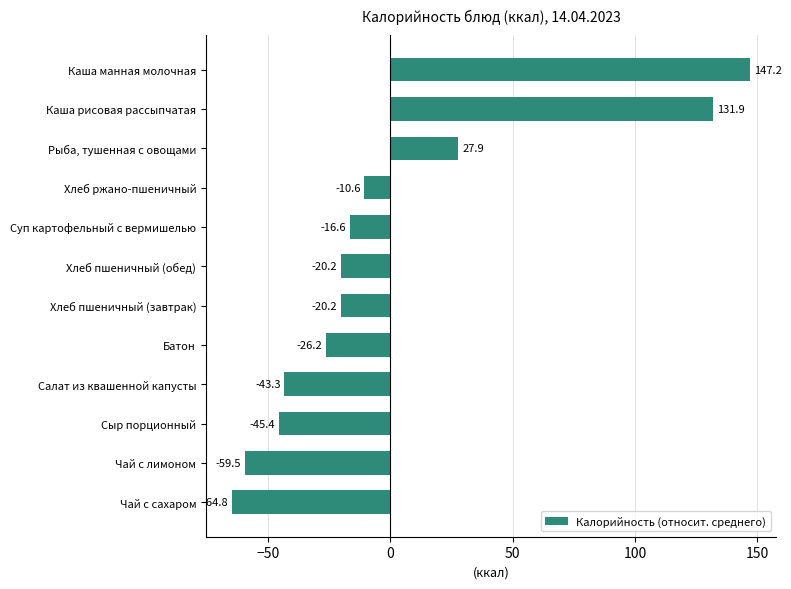

Reading top to bottom, extract all data points from this chart.

Каша манная молочная=147.2	Каша рисовая рассыпчатая=131.9	Рыба, тушенная с овощами=27.9	Хлеб ржано-пшеничный=-10.6	Суп картофельный с вермишелью=-16.6	Хлеб пшеничный (обед)=-20.2	Хлеб пшеничный (завтрак)=-20.2	Батон=-26.2	Салат из квашенной капусты=-43.3	Сыр порционный=-45.4	Чай с лимоном=-59.5	Чай с сахаром=-64.8